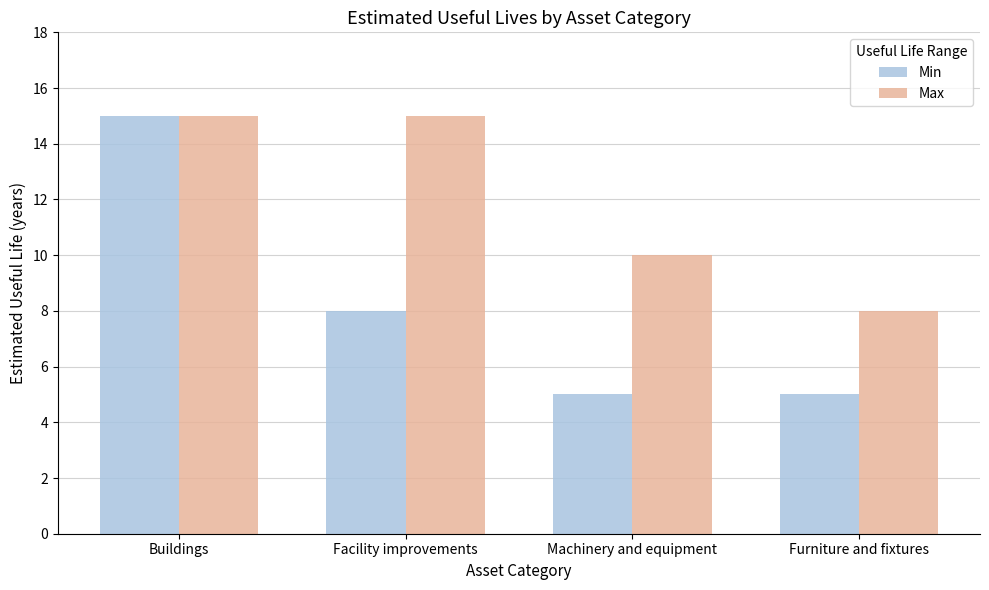

Rank the series at Facility improvements from lowest to highest value.

Min, Max